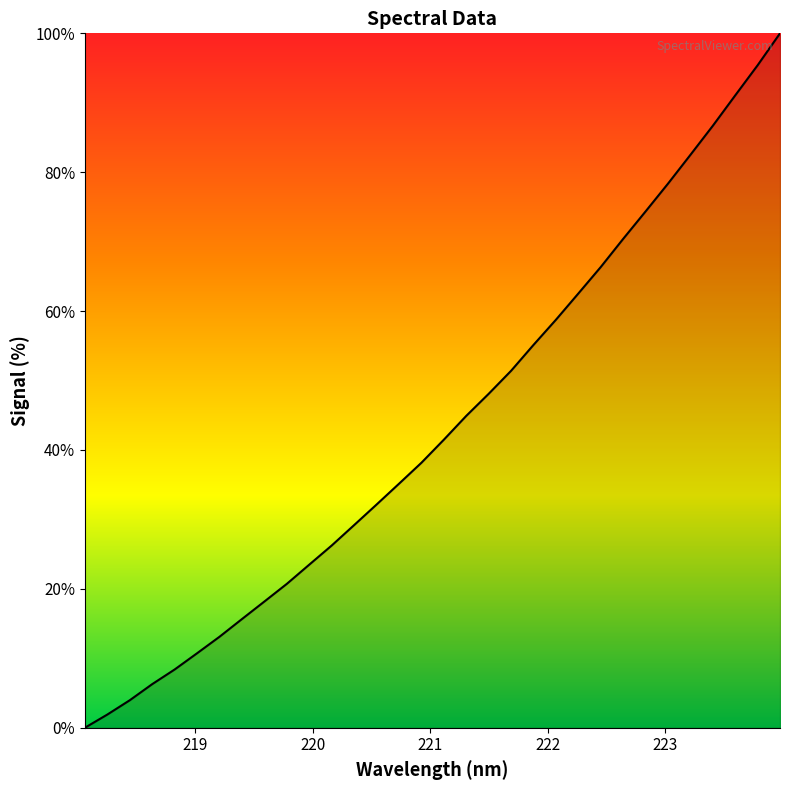

What is the sum of all values?

1390.8